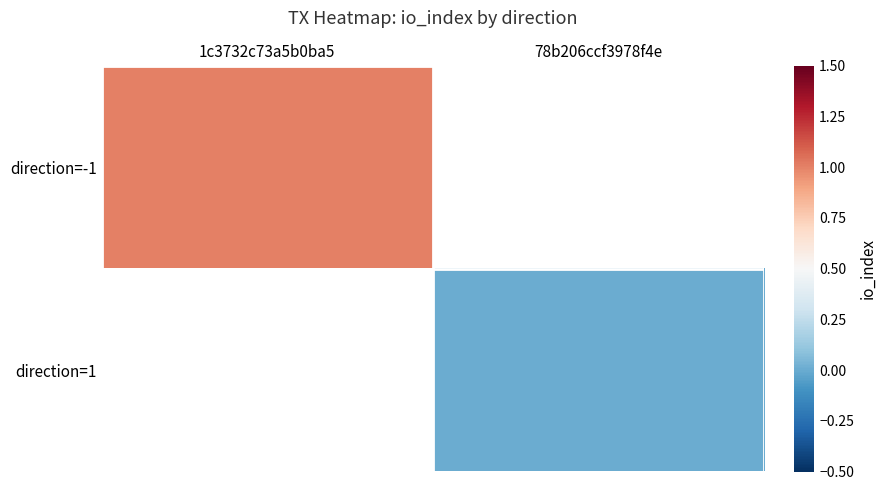

At which label does direction=-1 reach its minimum?

1c3732c73a5b0ba5